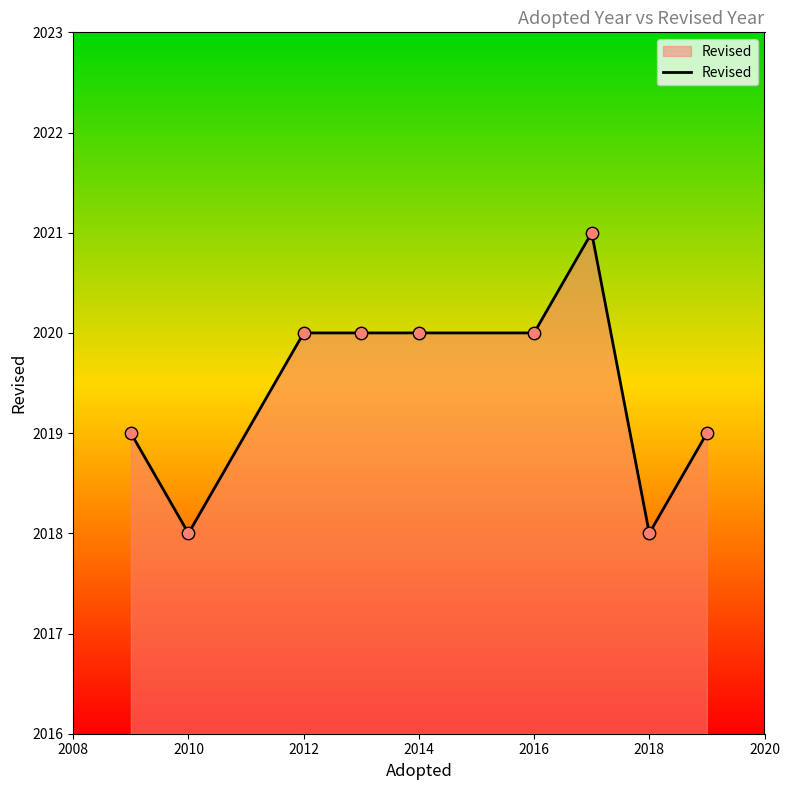

What is the maximum value shown in the chart?

2021